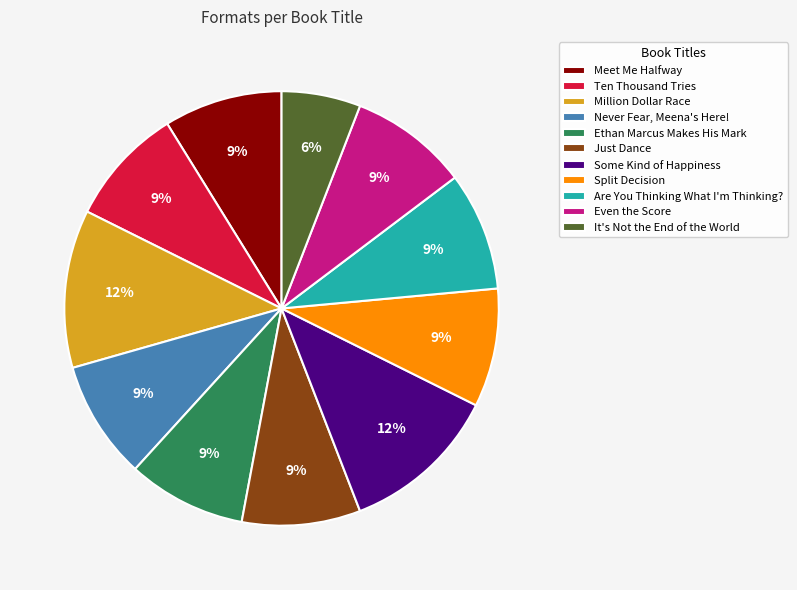

Count the number of slices in the pie.

11